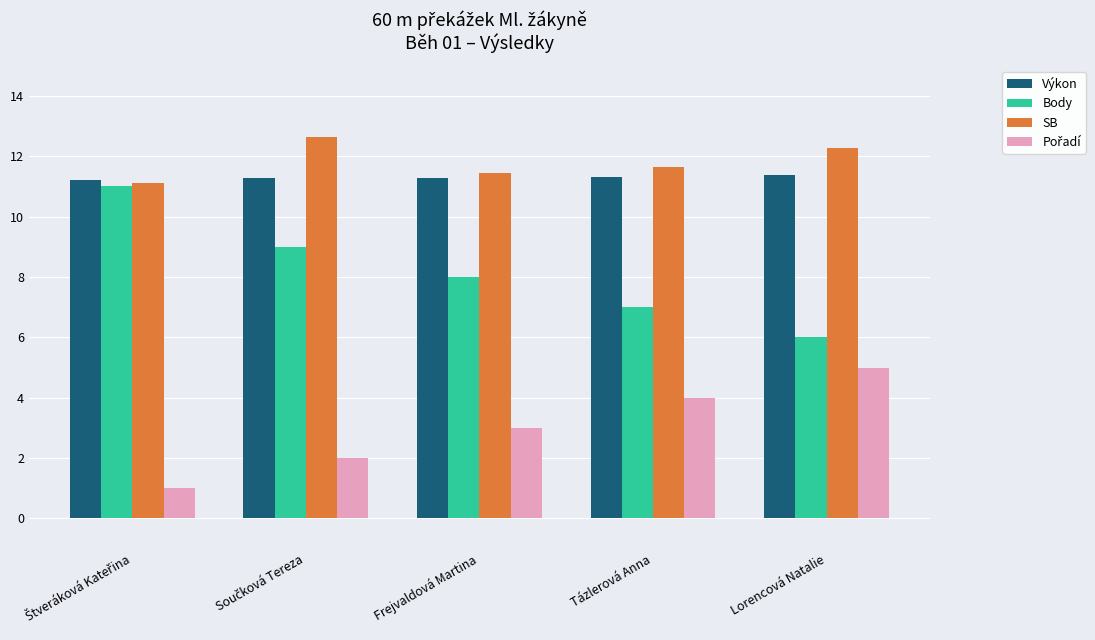

What is the approximate value of Výkon at Lorencová Natalie?

11.4